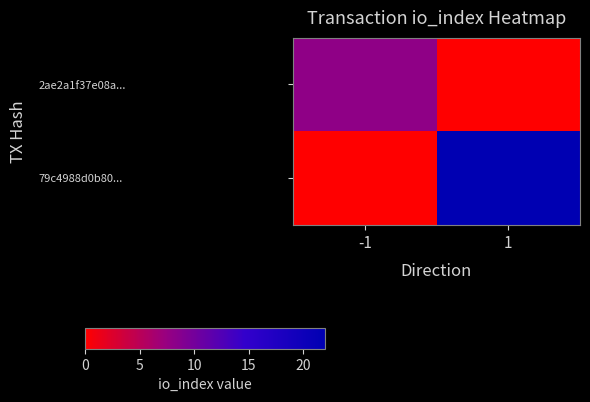

Which series has the widest spread of values?

79c4988d0b80...